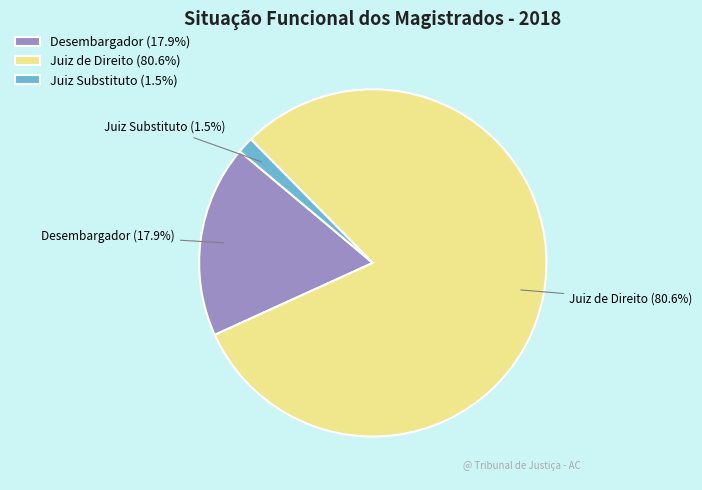

Rank the categories by value from highest to lowest.

Juiz de Direito, Desembargador, Juiz Substituto